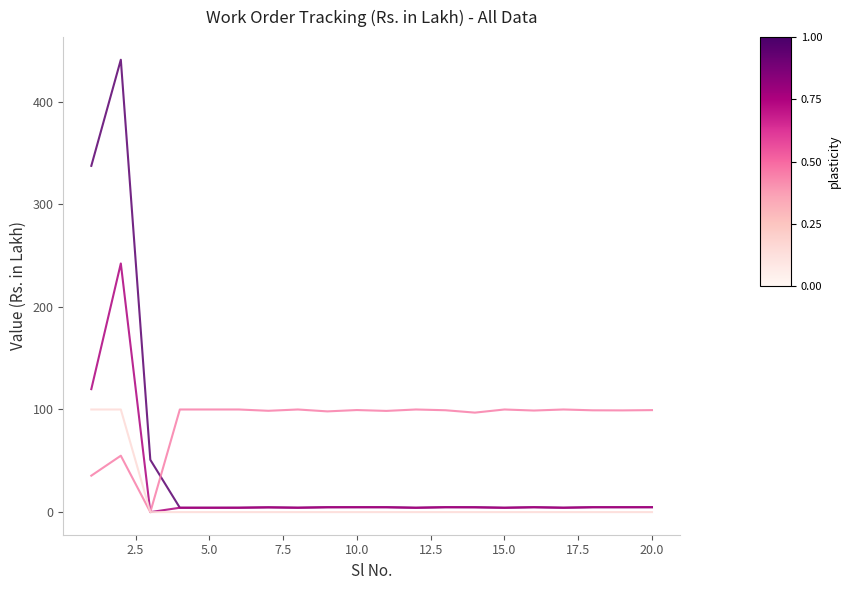

What is the maximum value shown in the chart?

440.9